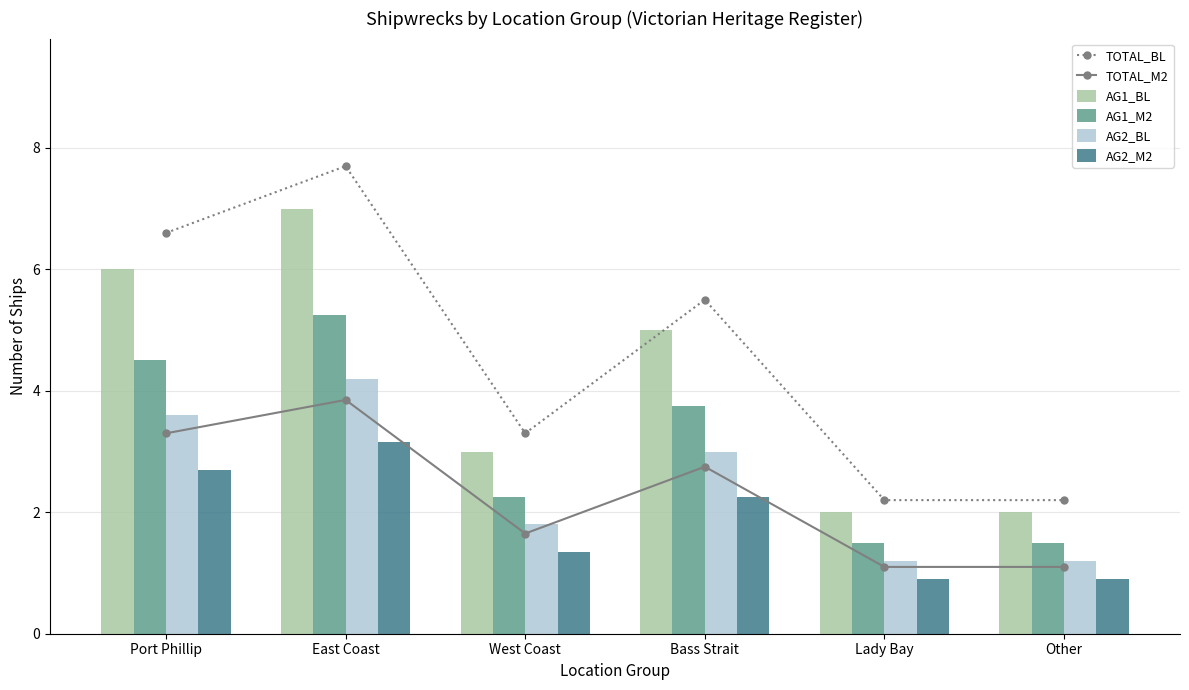

Which series has the widest spread of values?

TOTAL_BL